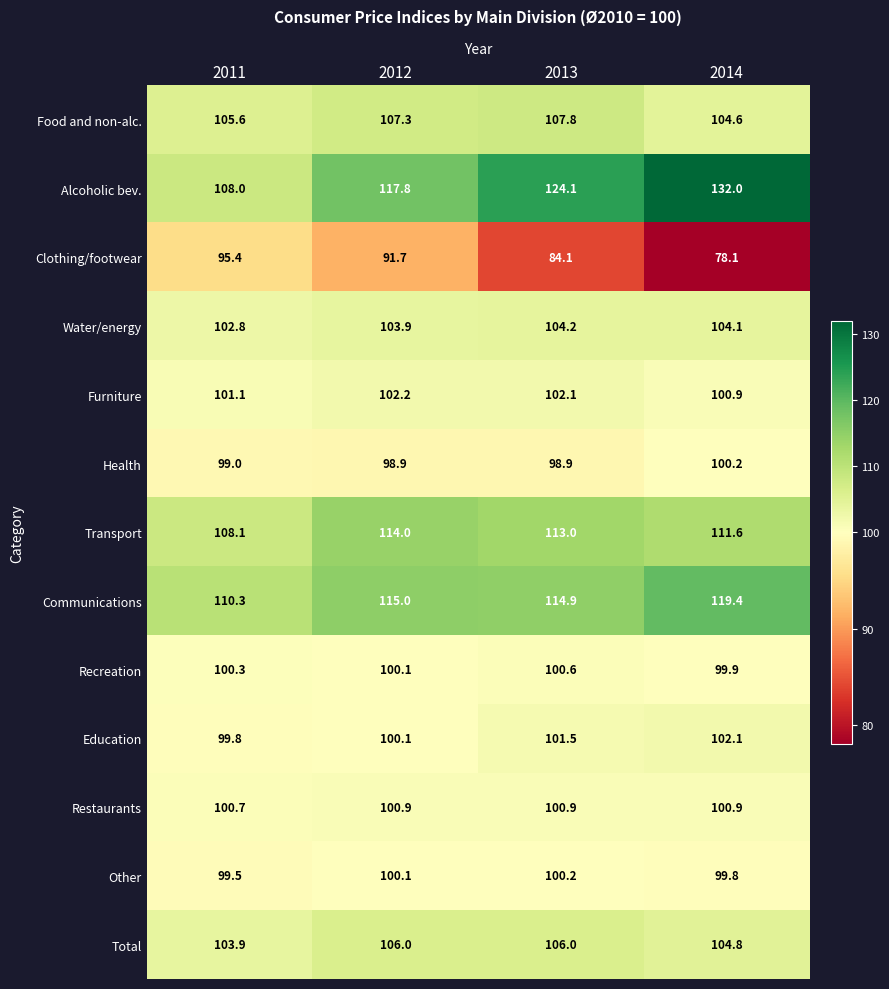

What is the sum of all Alcoholic bev. values?

481.9